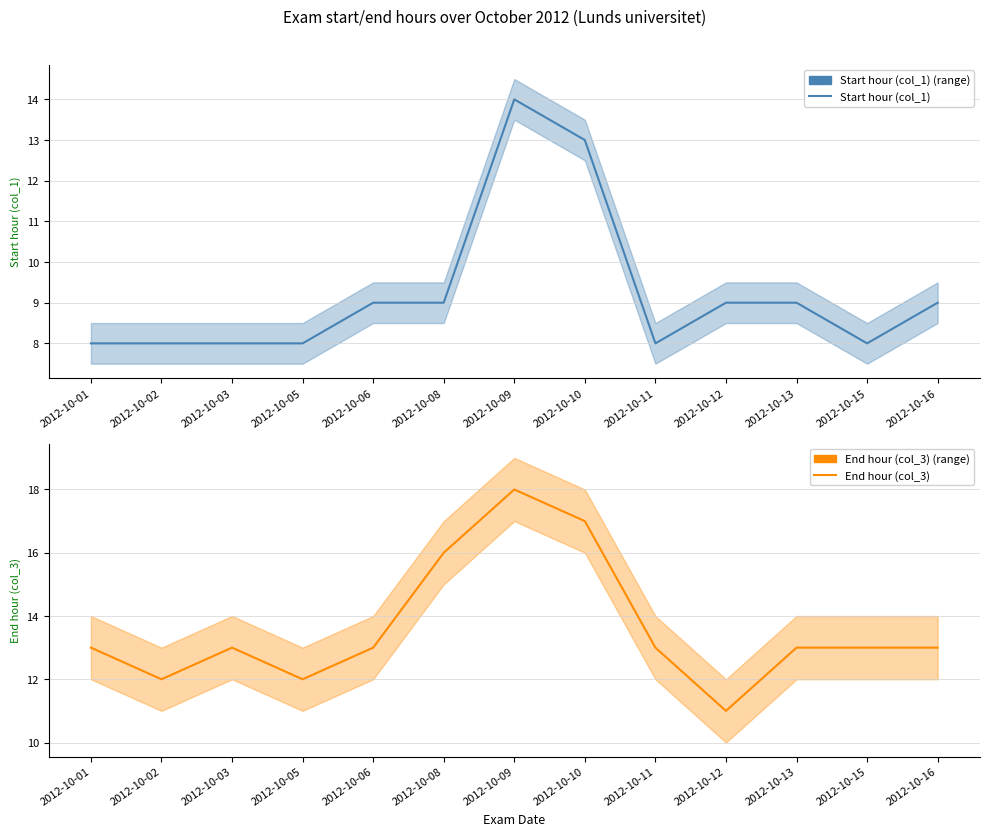

What is the value of the End hour (col_3) point at the 1st from the left?

13